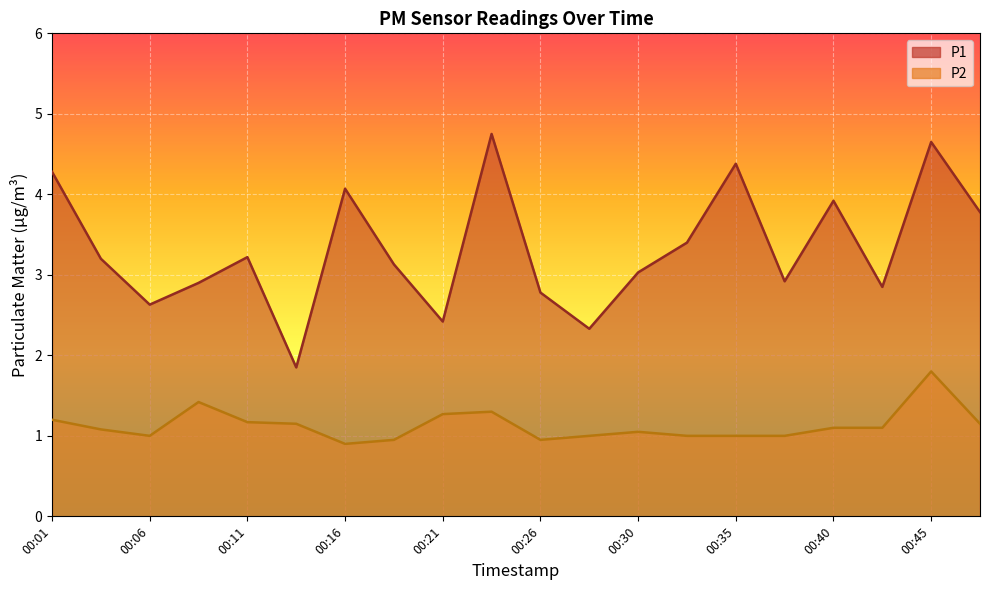

What is the total value across all series at 00:18?

4.1